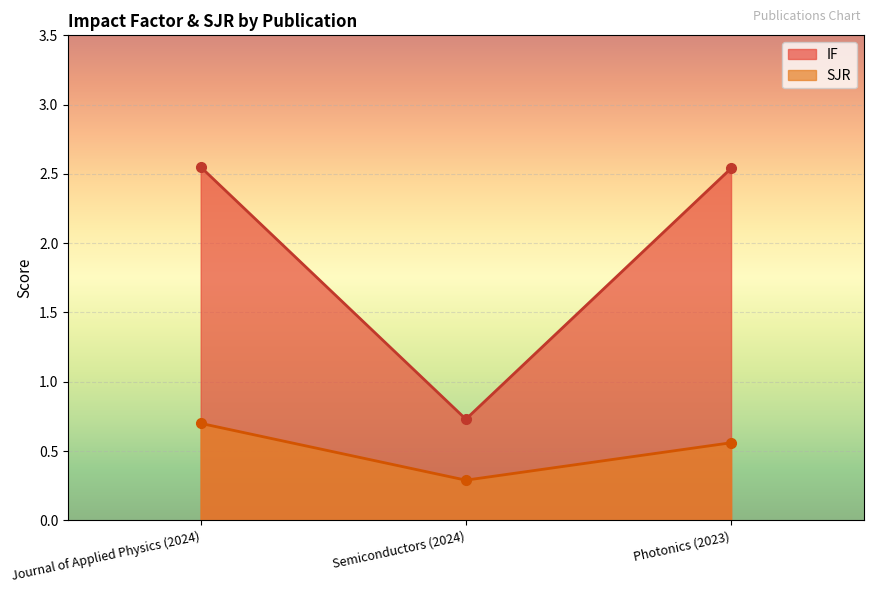

Between Journal of Applied Physics (2024) and Semiconductors (2024), which is larger?

Journal of Applied Physics (2024)